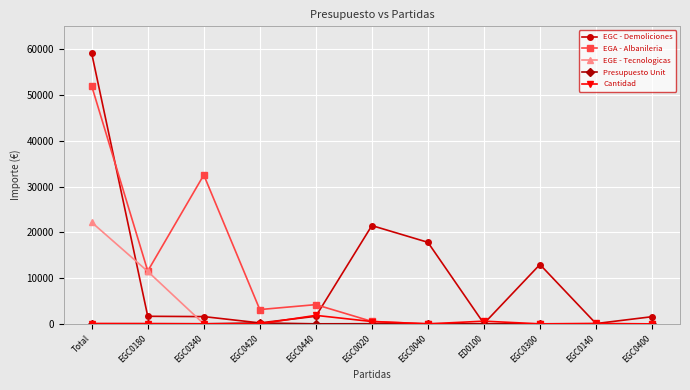

Where is EGC - Demoliciones nearest to the value 29566?

EGC0020